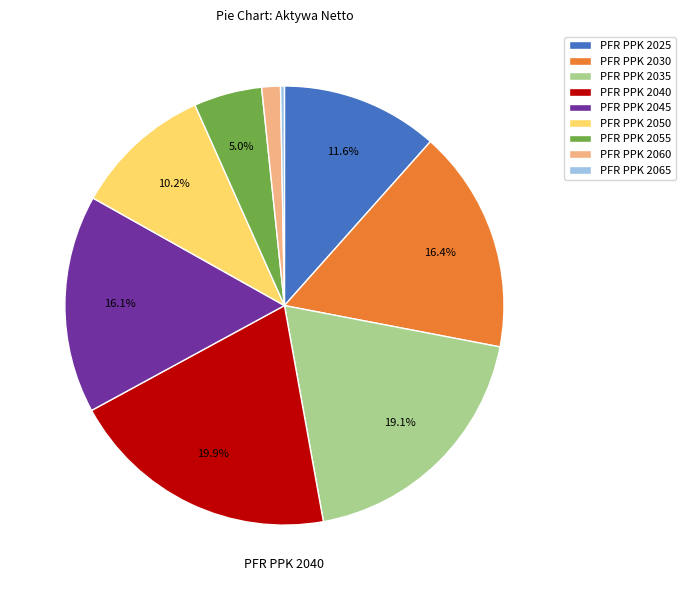

Is it true that PFR PPK 2025 is 17% of the pie?

False